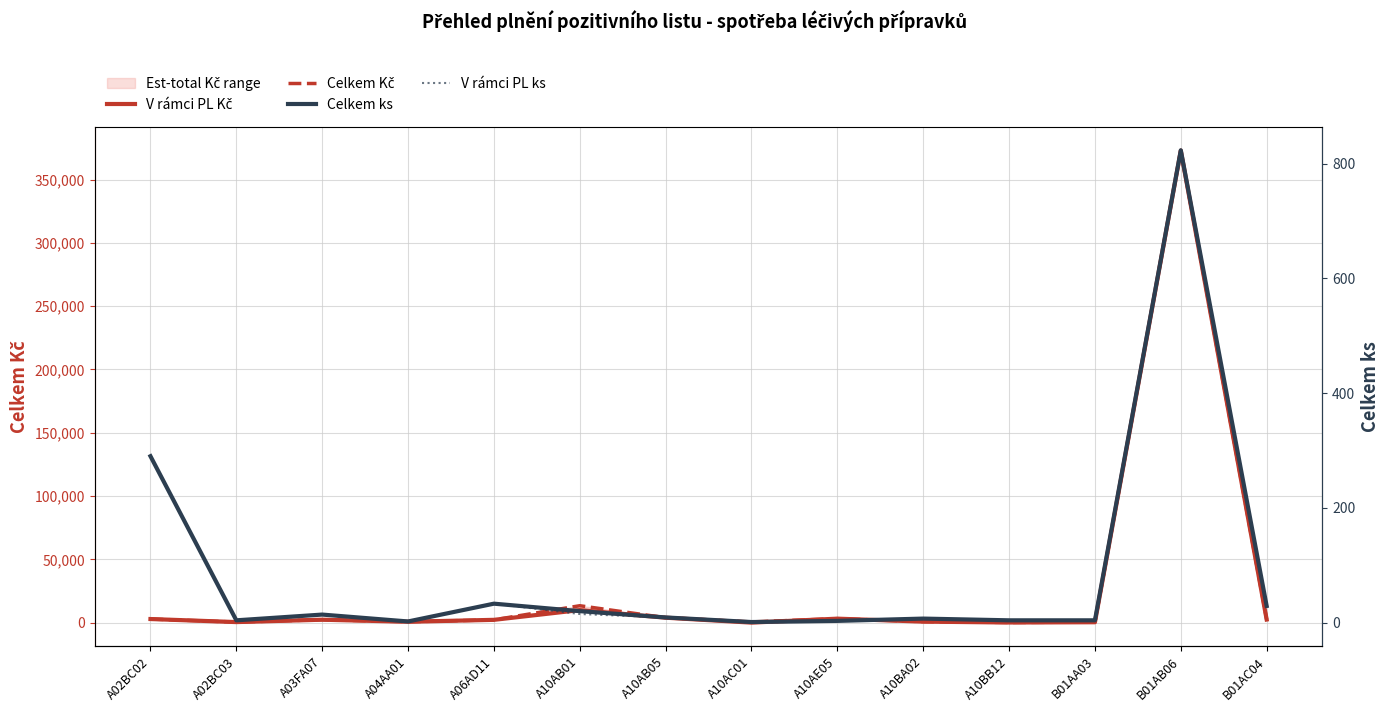

True or false: Celkem ks has a value of 25.1 at A03FA07.

False